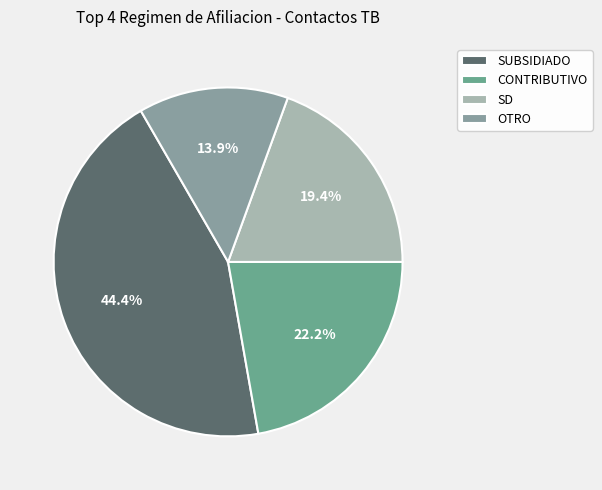

To the nearest percent, what portion does OTRO represent?

14%